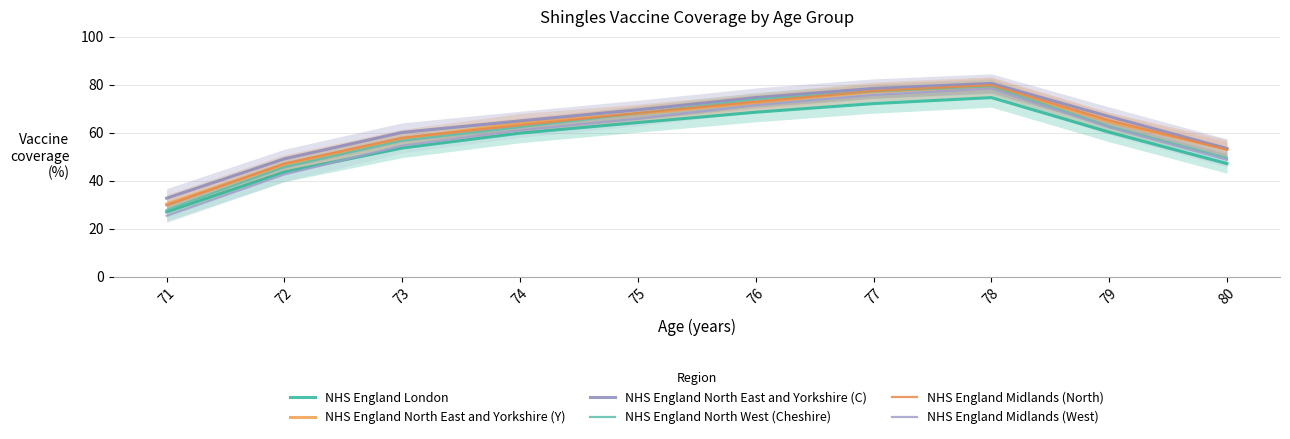

True or false: NHS England North East and Yorkshire (Y) and NHS England Midlands (West) intersect in this chart.

False